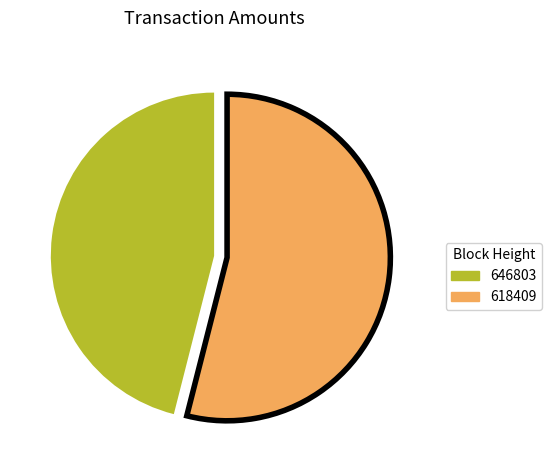

True or false: 618409 accounts for 54% of the total.

True